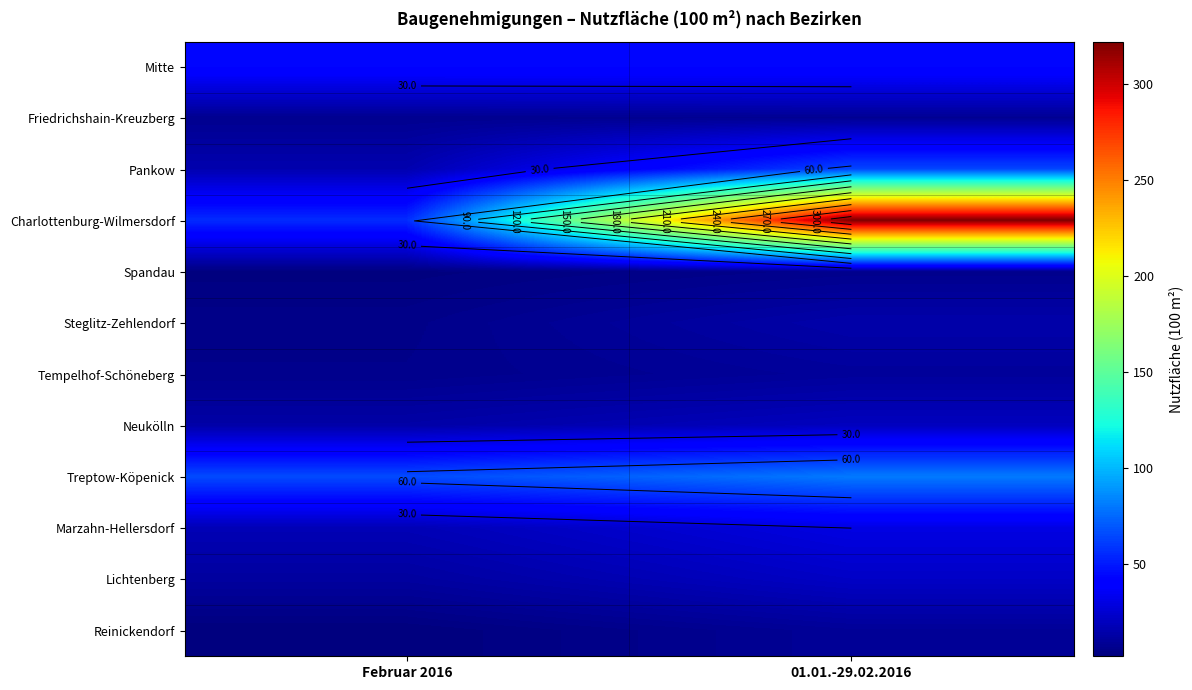

What is the approximate value of Lichtenberg at Februar 2016?

11.0